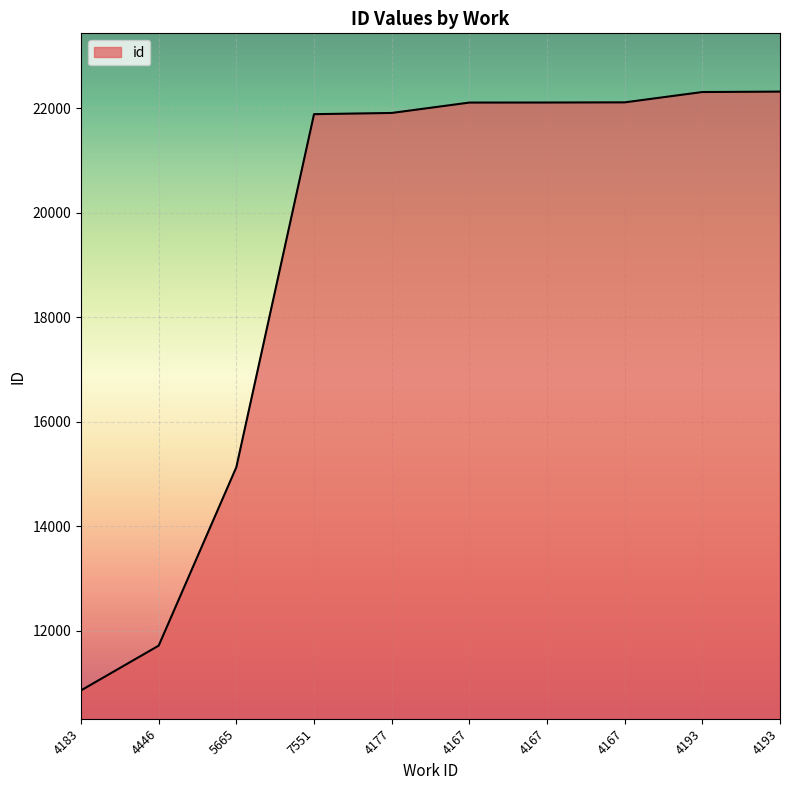

What is the difference between the second highest and minimum values?

11459